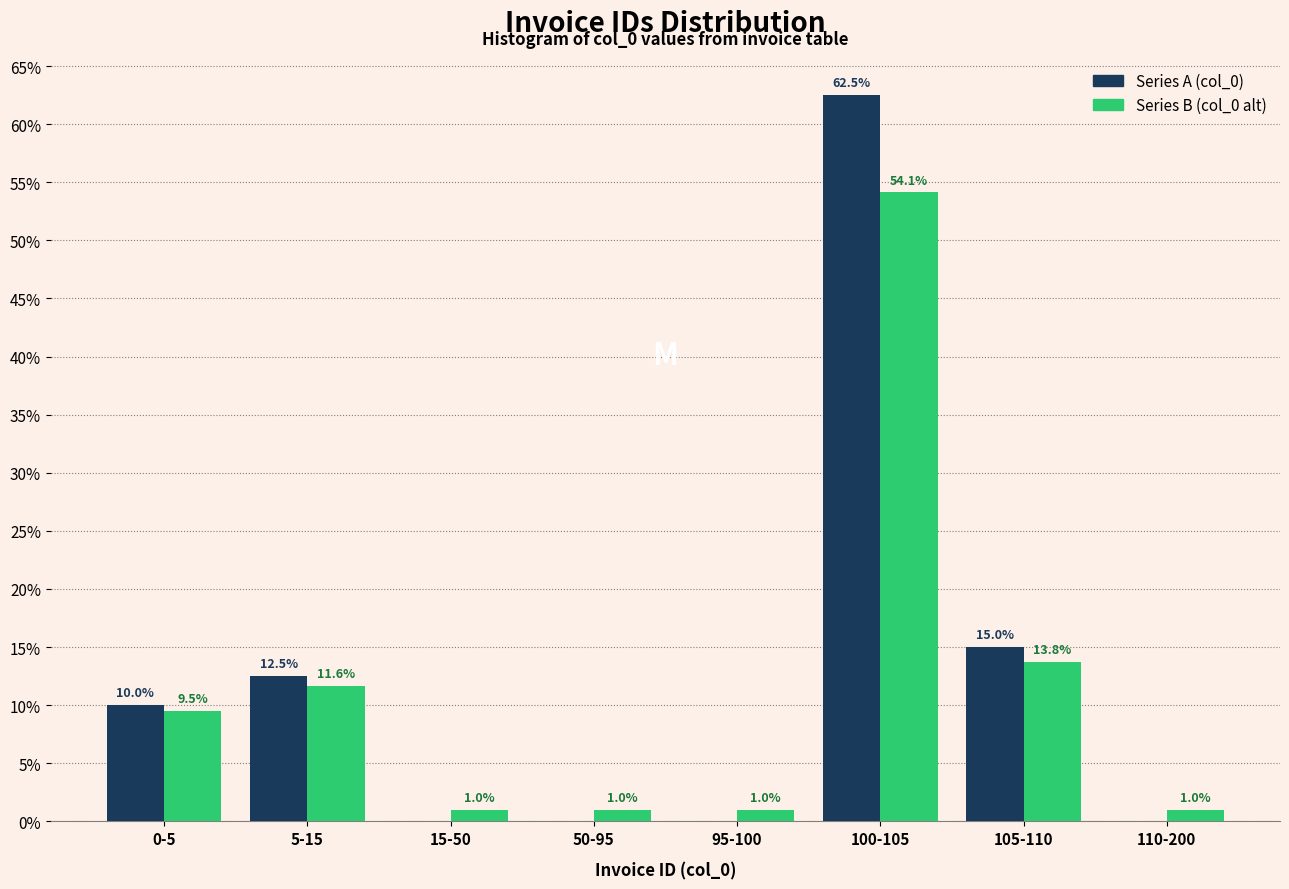

Are the bars grouped side by side (vs. stacked)?

Yes